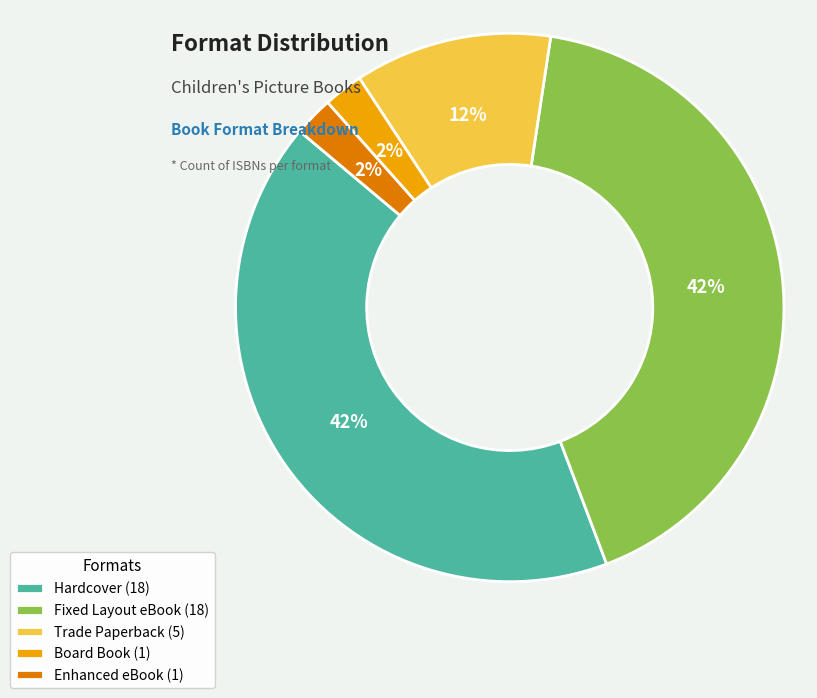

Do Board Book (1) and Enhanced eBook (1) together represent more than half of the pie?

No